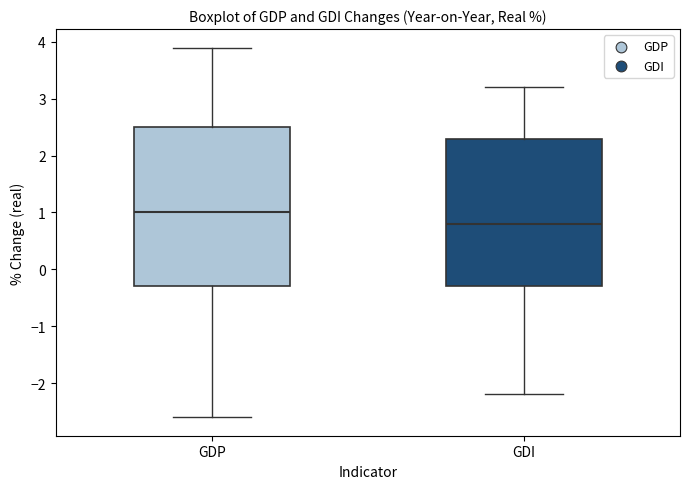

Which box's median line is the lowest?

GDI